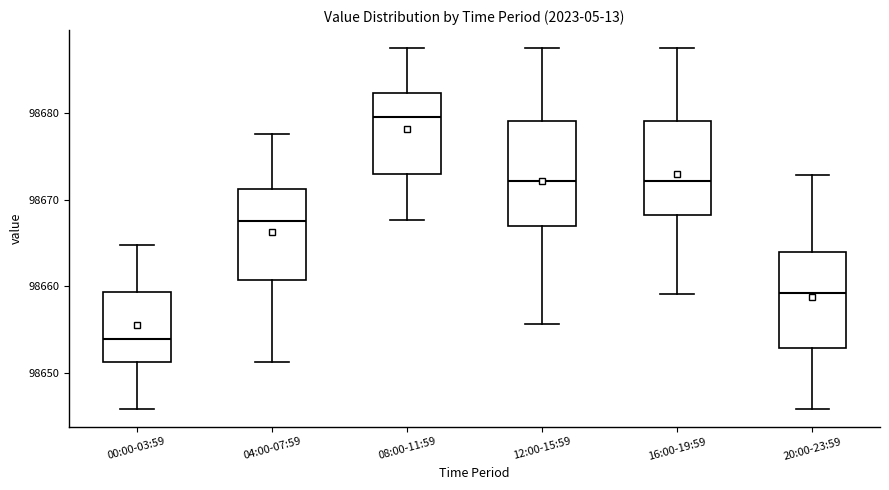

Reading left to right, read every box against the y-axis: the position of its median line, the range the box covers, and the ends of its whiskers. The values are not printed on the chart, so give them approximately, as read against the axis.

00:00-03:59: median 98654, box 98651 to 98659, whiskers 98646 to 98665
04:00-07:59: median 98668, box 98661 to 98671, whiskers 98651 to 98678
08:00-11:59: median 98679, box 98673 to 98682, whiskers 98668 to 98687
12:00-15:59: median 98672, box 98667 to 98679, whiskers 98656 to 98687
16:00-19:59: median 98672, box 98668 to 98679, whiskers 98659 to 98687
20:00-23:59: median 98659, box 98653 to 98664, whiskers 98646 to 98673